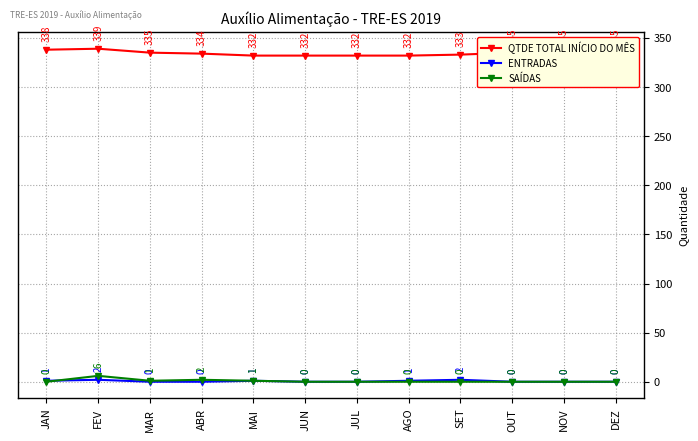

What is the highest value of the QTDE TOTAL INÍCIO DO MÊS series?

339